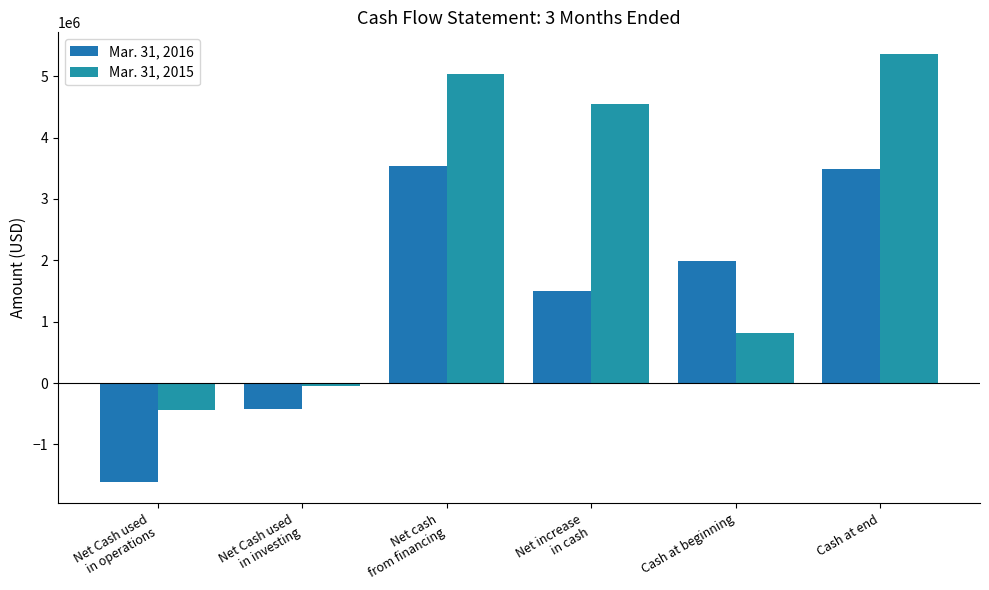

What value does the Mar. 31, 2016 series have at Net increase
in cash, to the nearest 100?

1498000